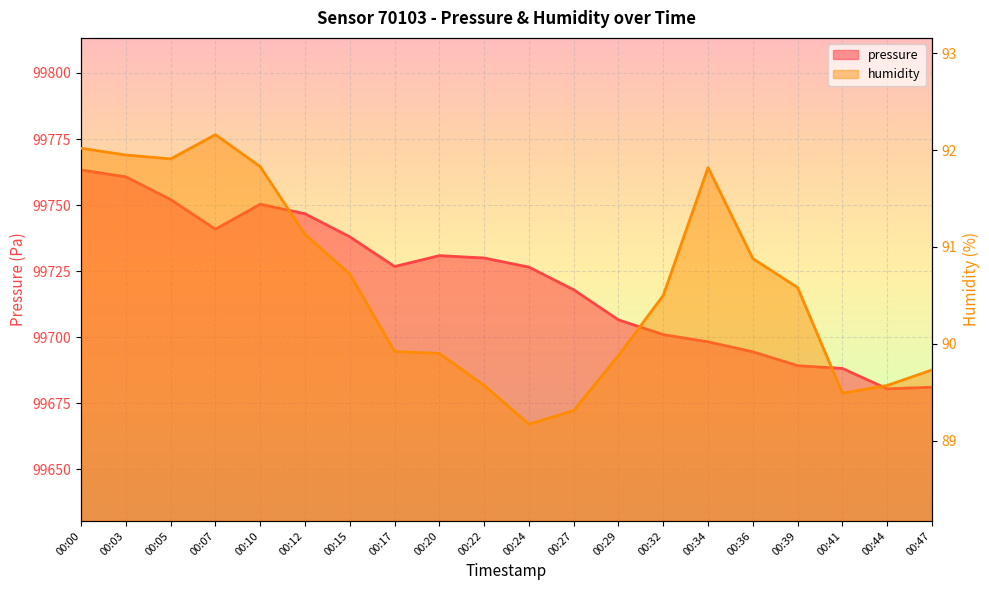

How many data points in humidity are less than 90?

9